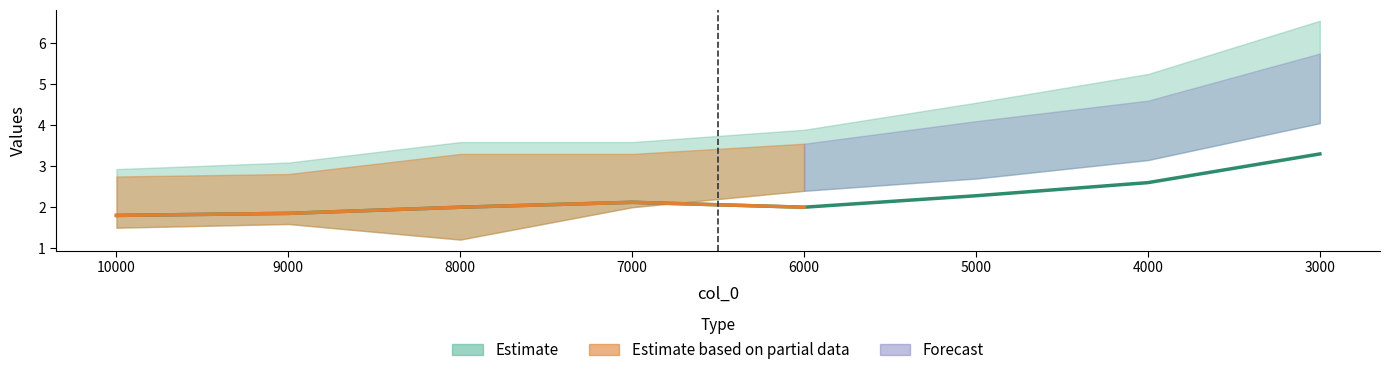

True or false: col_1 and col_3 intersect in this chart.

False